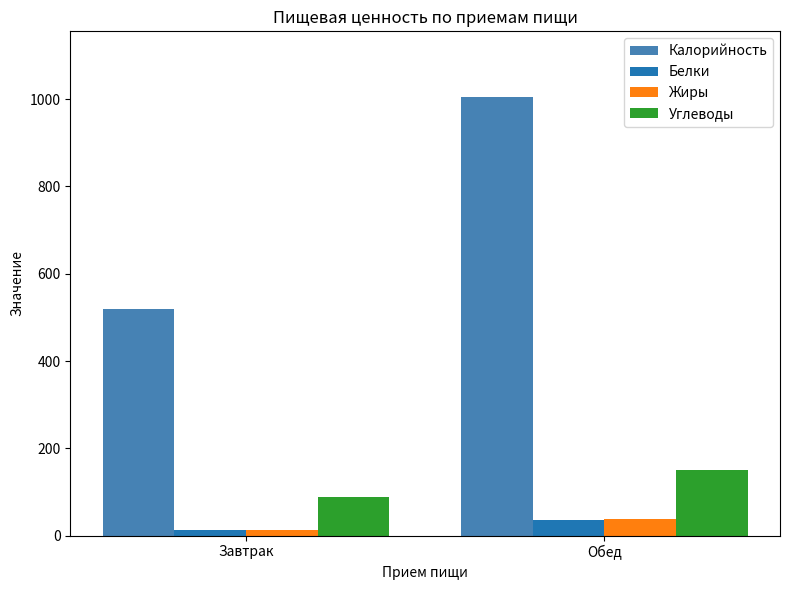

At which label does Белки reach its minimum?

Завтрак